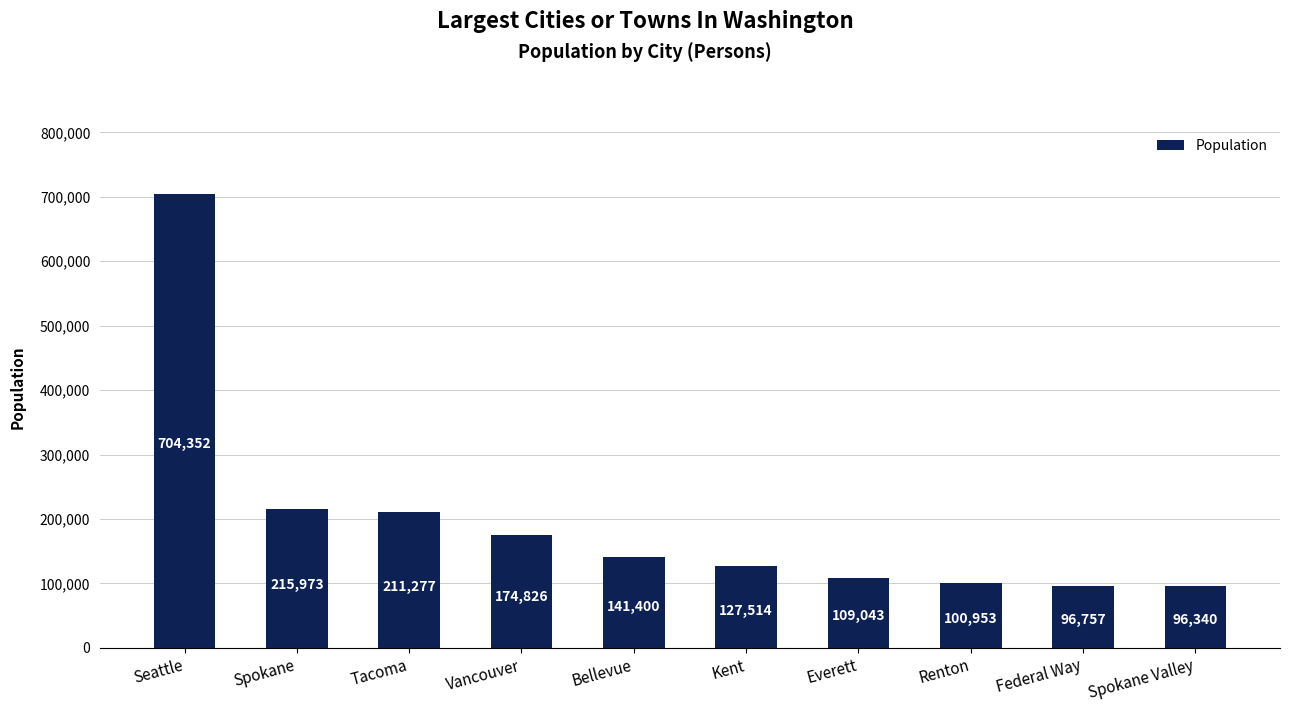

Reading left to right, what are all the values shown in this chart?

704352	215973	211277	174826	141400	127514	109043	100953	96757	96340